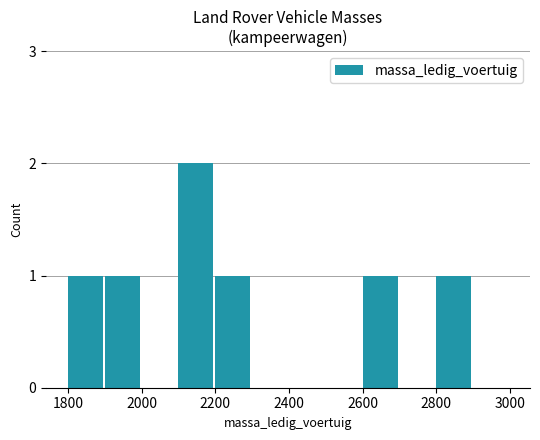

What is the sum of all values?

7